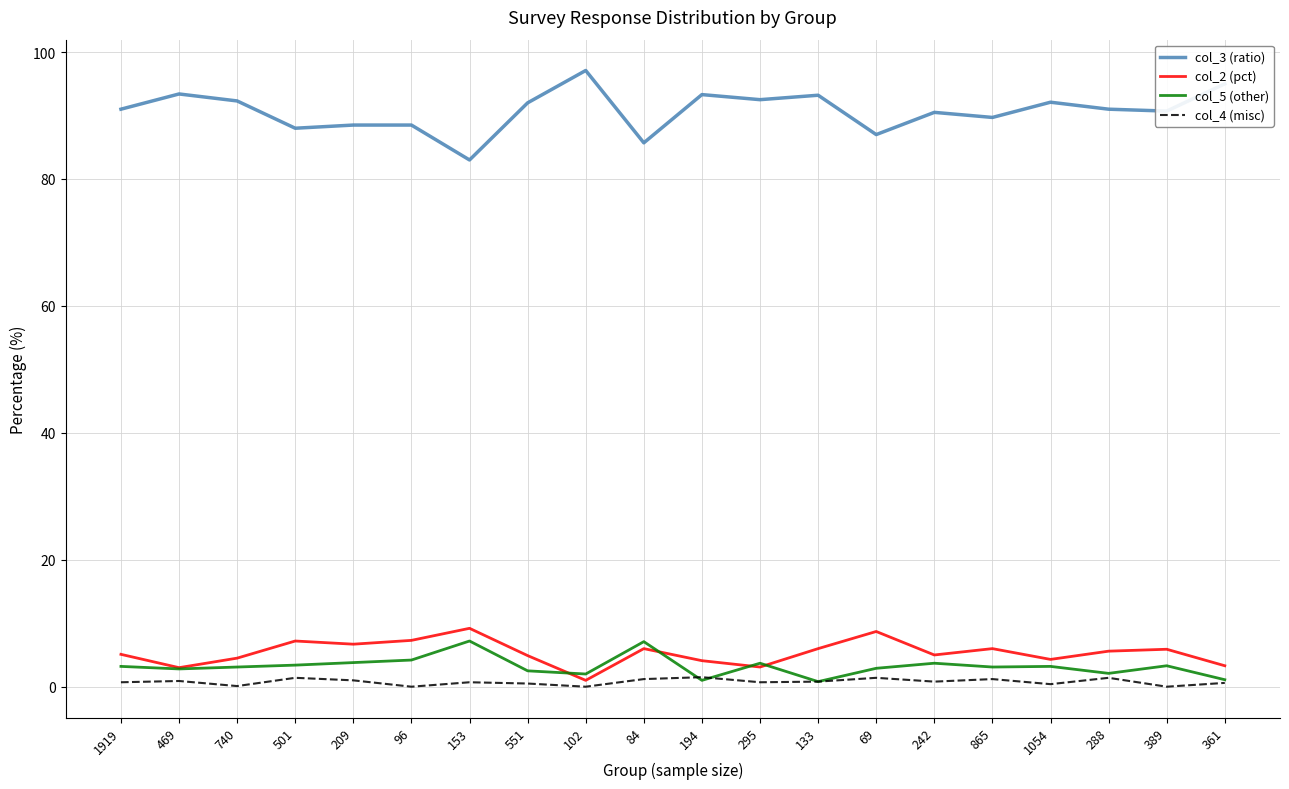

True or false: col_5 (other) and col_3 (ratio) cross at least once.

False